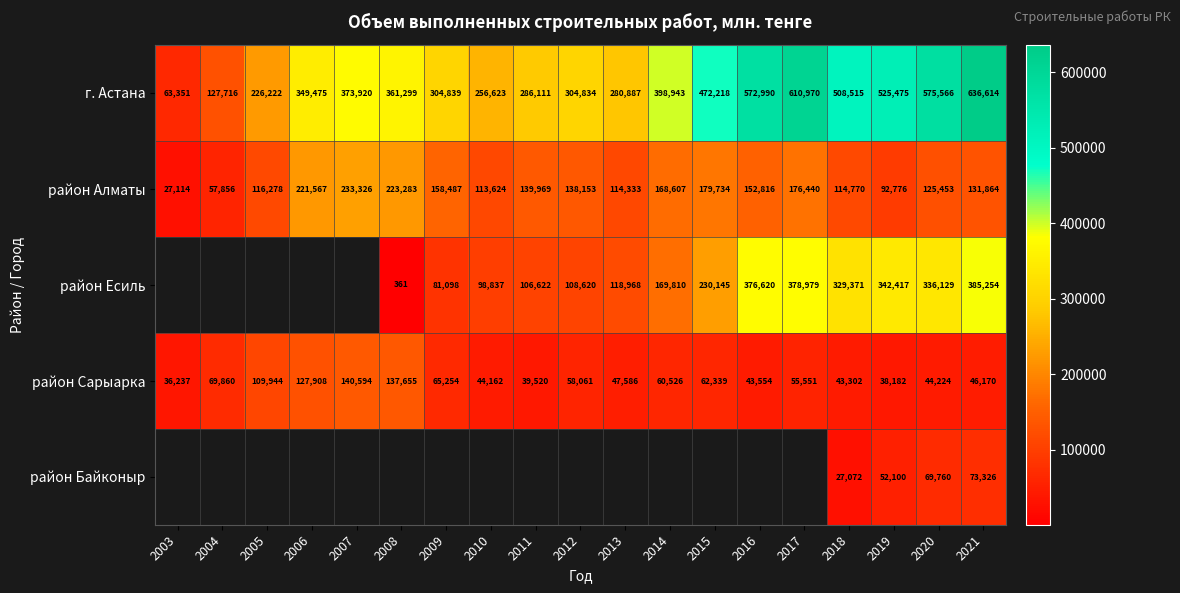

What value does the район Сарыарка series have at 2007, to the nearest 50?

140600